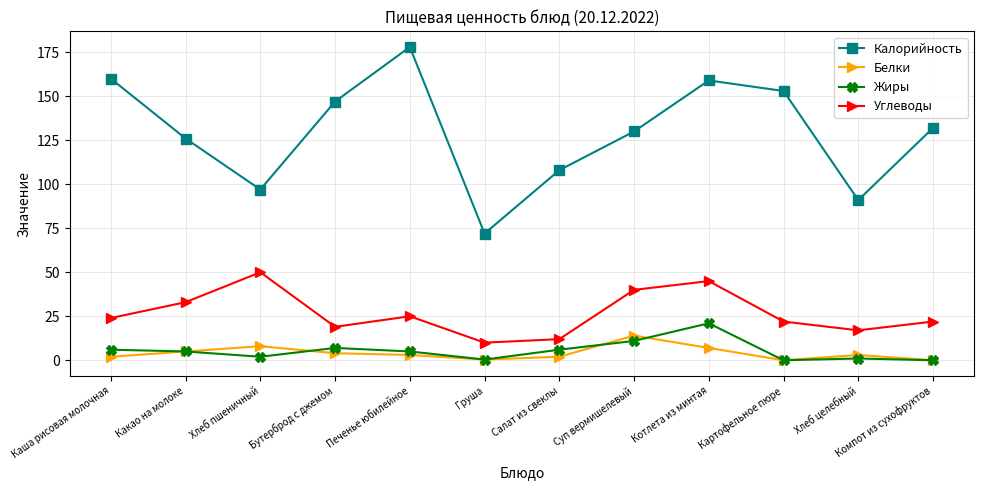

True or false: Углеводы and Жиры intersect in this chart.

False